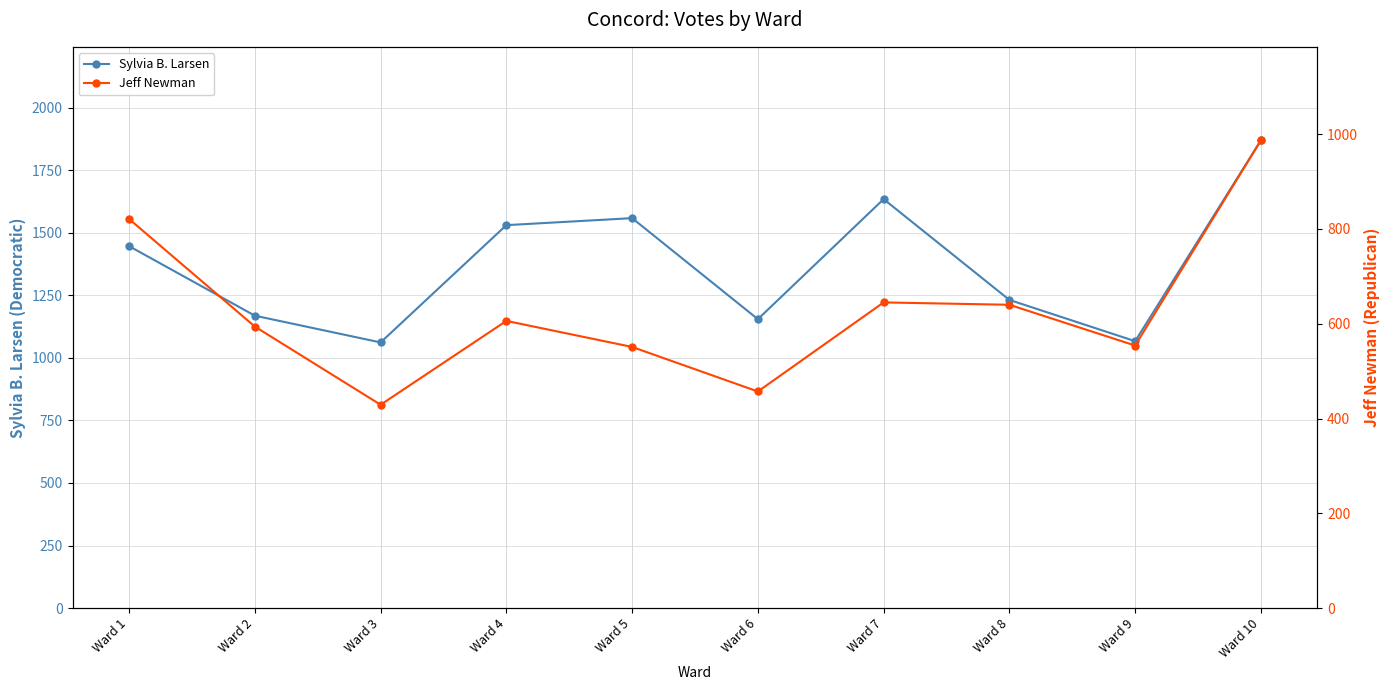

Does the chart have visible grid lines?

Yes